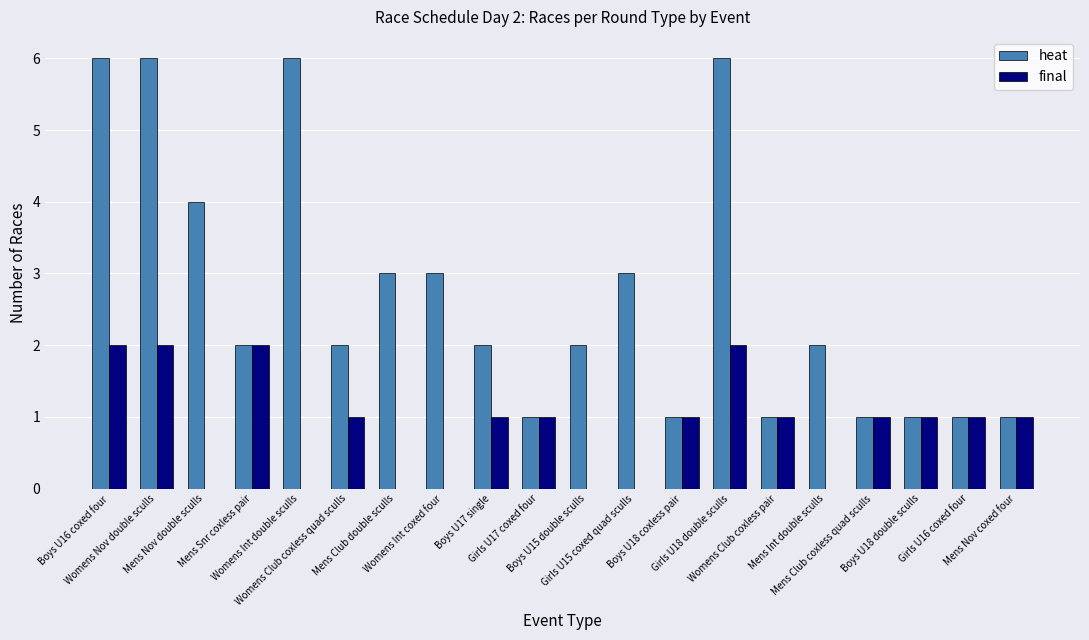

The value of final at Womens Nov double sculls is 2. True or false?

True